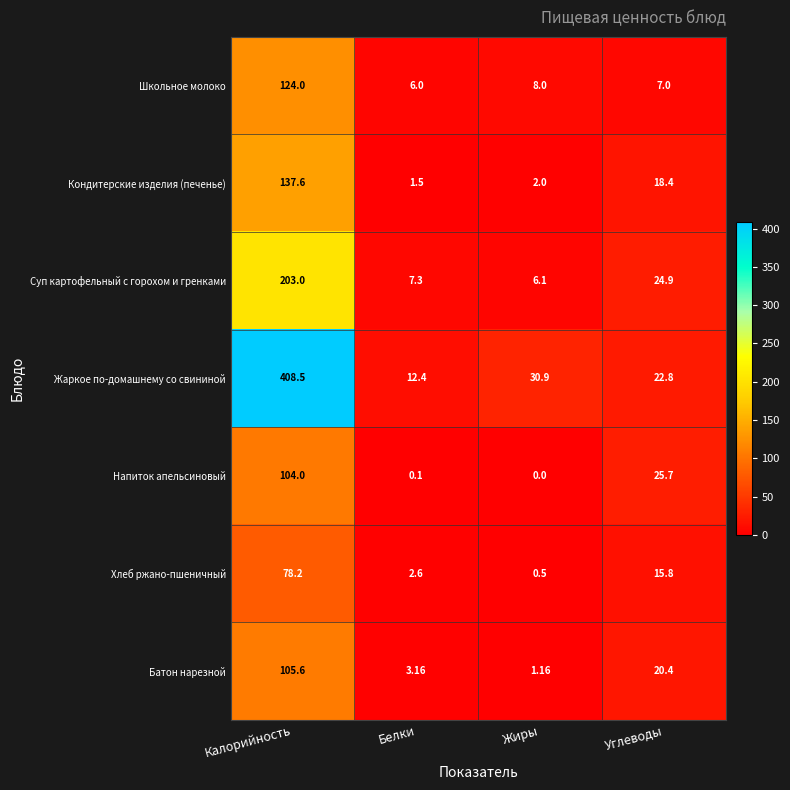

Rank the series at Углеводы from lowest to highest value.

Школьное молоко, Хлеб ржано-пшеничный, Кондитерские изделия (печенье), Батон нарезной, Жаркое по-домашнему со свининой, Суп картофельный с горохом и гренками, Напиток апельсиновый